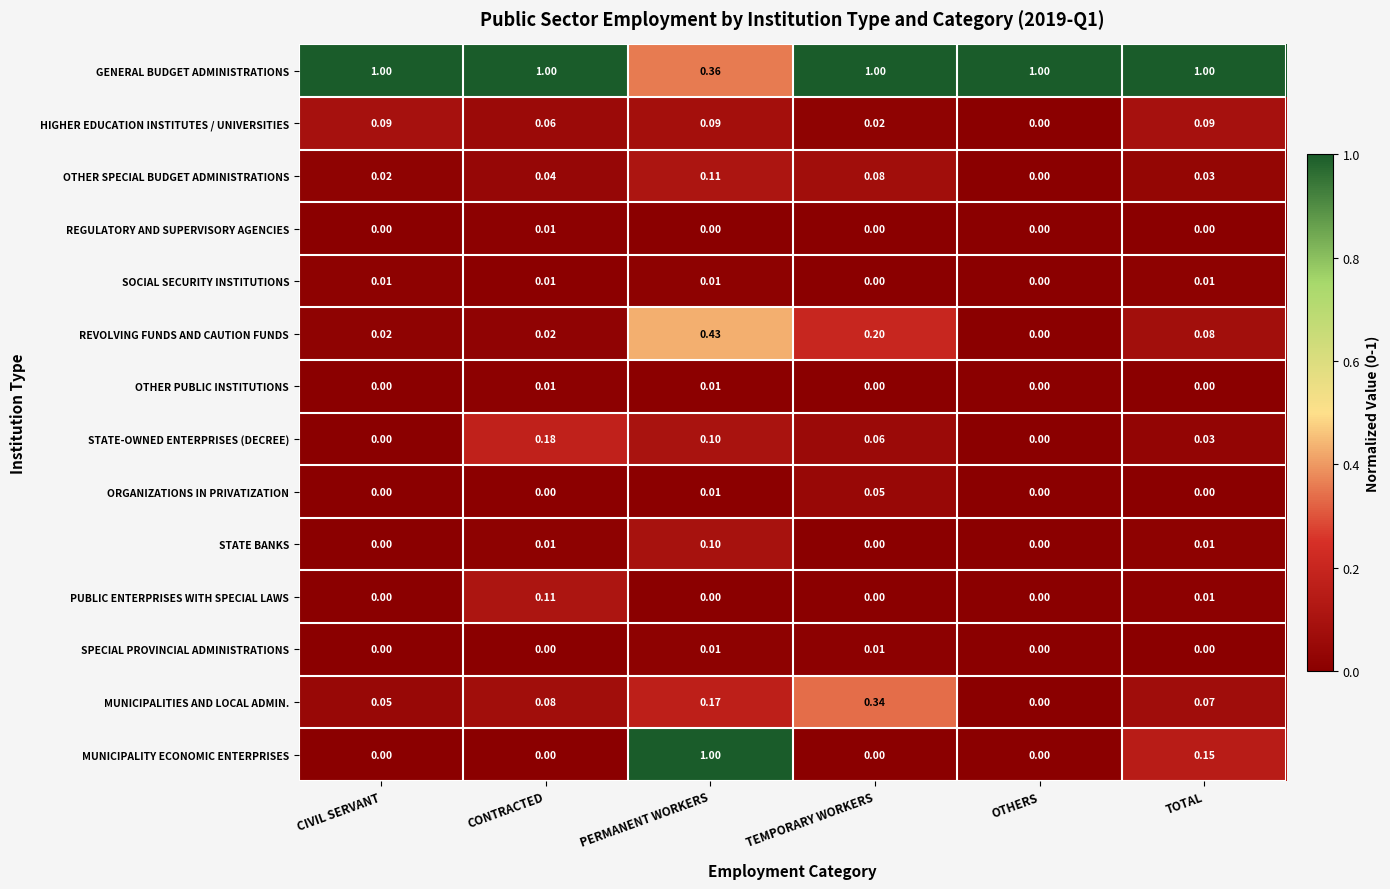

At which category is the sum across all series the highest?

PERMANENT WORKERS